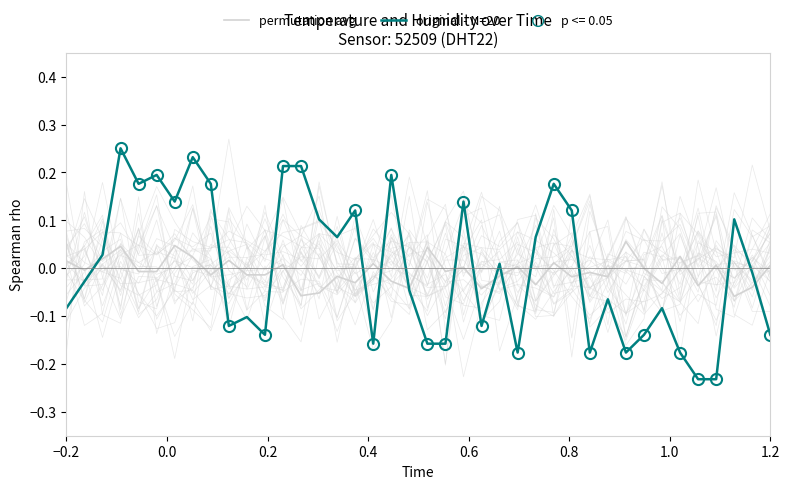

Which series reaches the minimum Y coordinate?

original - N=20